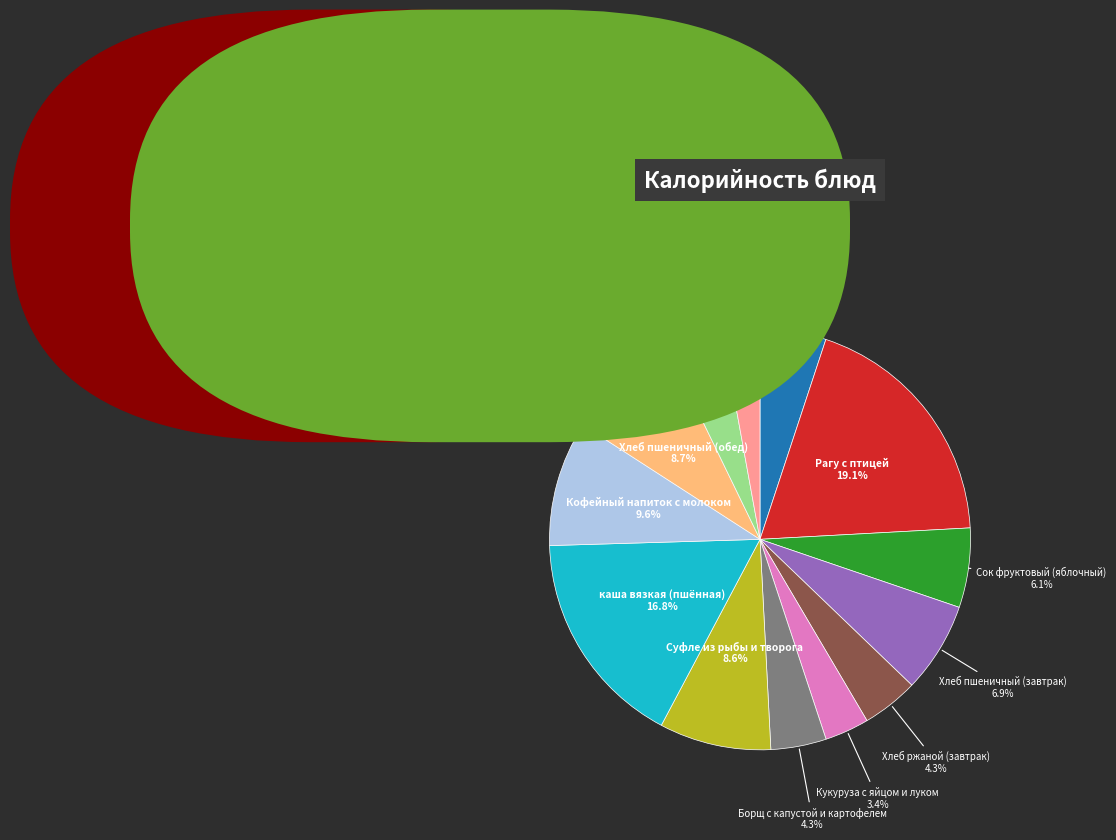

Does any single category account for the majority?

No